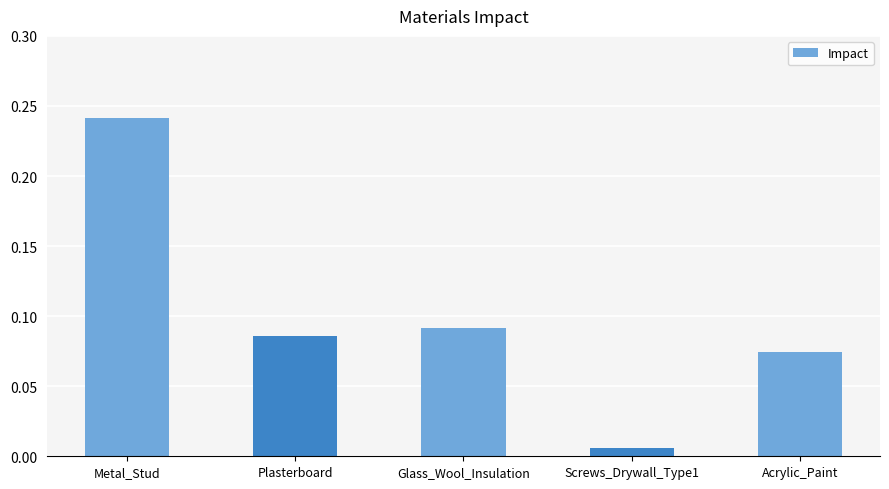

Are the bars horizontal?

No